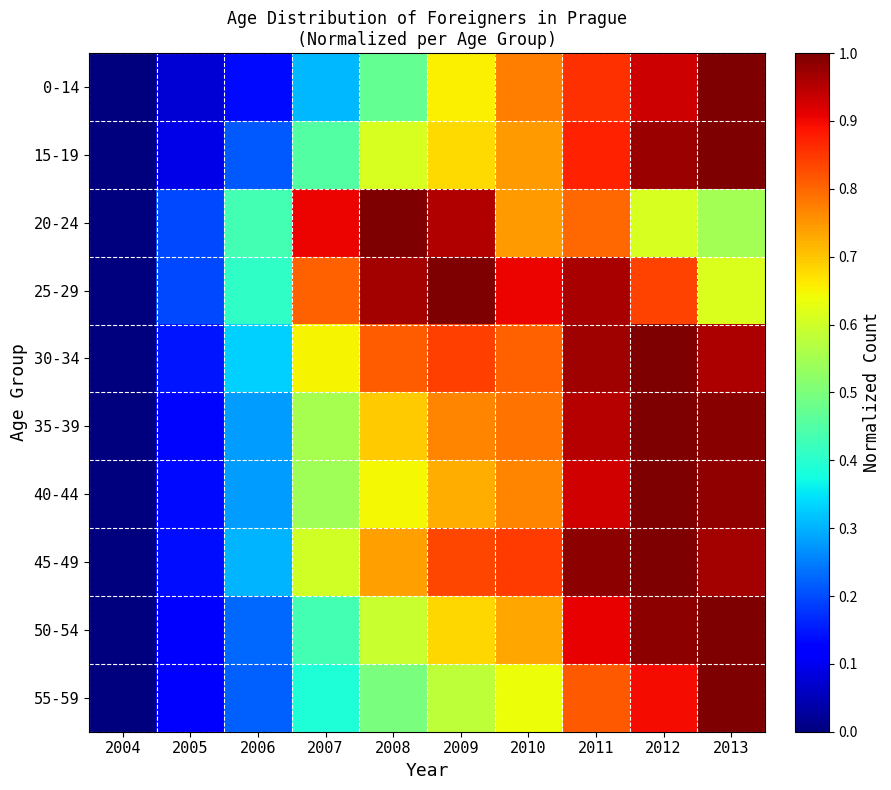

Reading left to right, transcribe all the data shown in this chart.

0-14: 2004=0.0	2005=0.1	2006=0.1	2007=0.3	2008=0.5	2009=0.7	2010=0.8	2011=0.9	2012=0.9	2013=1.0
15-19: 2004=0.0	2005=0.1	2006=0.2	2007=0.5	2008=0.6	2009=0.7	2010=0.7	2011=0.9	2012=1.0	2013=1.0
20-24: 2004=0.0	2005=0.2	2006=0.4	2007=0.9	2008=1.0	2009=1.0	2010=0.7	2011=0.8	2012=0.6	2013=0.6
25-29: 2004=0.0	2005=0.2	2006=0.4	2007=0.8	2008=1.0	2009=1.0	2010=0.9	2011=1.0	2012=0.8	2013=0.6
30-34: 2004=0.0	2005=0.1	2006=0.3	2007=0.7	2008=0.8	2009=0.8	2010=0.8	2011=1.0	2012=1.0	2013=1.0
35-39: 2004=0.0	2005=0.1	2006=0.3	2007=0.6	2008=0.7	2009=0.8	2010=0.8	2011=1.0	2012=1.0	2013=1.0
40-44: 2004=0.0	2005=0.1	2006=0.3	2007=0.5	2008=0.6	2009=0.7	2010=0.8	2011=0.9	2012=1.0	2013=1.0
45-49: 2004=0.0	2005=0.1	2006=0.3	2007=0.6	2008=0.7	2009=0.8	2010=0.8	2011=1.0	2012=1.0	2013=1.0
50-54: 2004=0.0	2005=0.1	2006=0.2	2007=0.4	2008=0.6	2009=0.7	2010=0.7	2011=0.9	2012=1.0	2013=1.0
55-59: 2004=0.0	2005=0.1	2006=0.2	2007=0.4	2008=0.5	2009=0.6	2010=0.6	2011=0.8	2012=0.9	2013=1.0